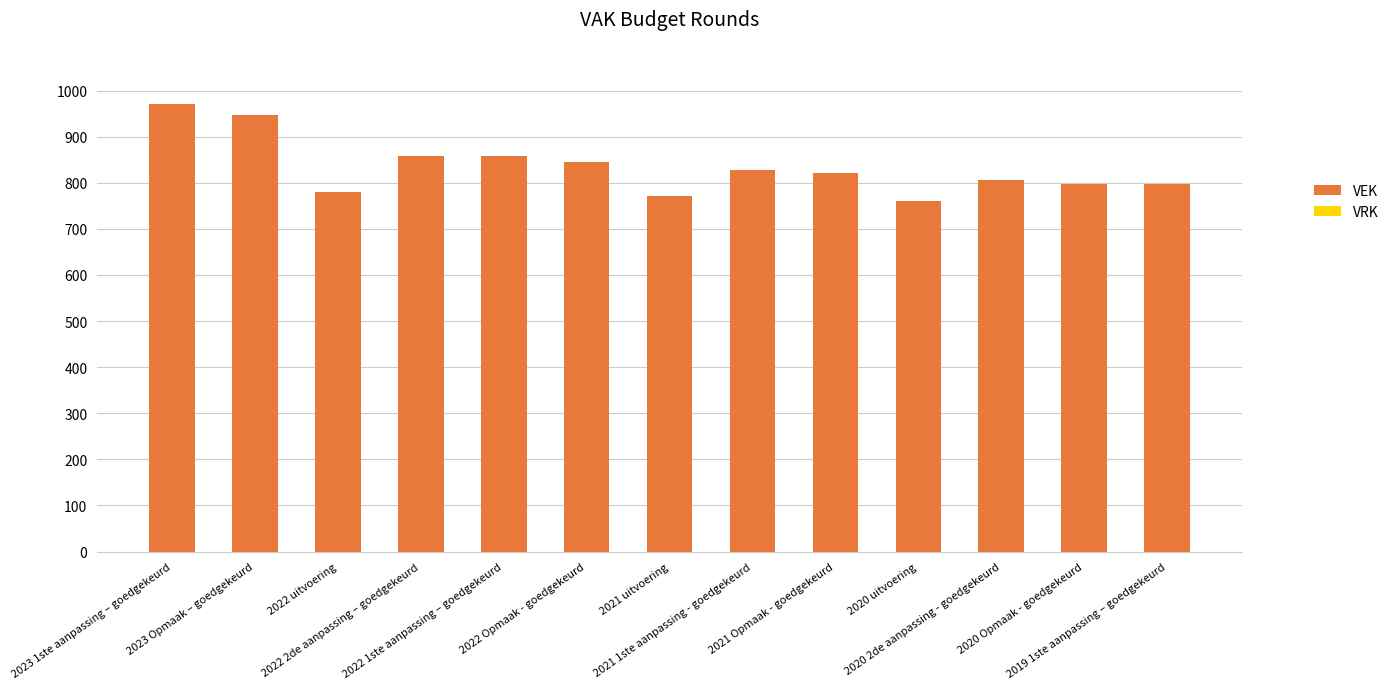

At which category does the chart reach its minimum across all series?

2020 uitvoering